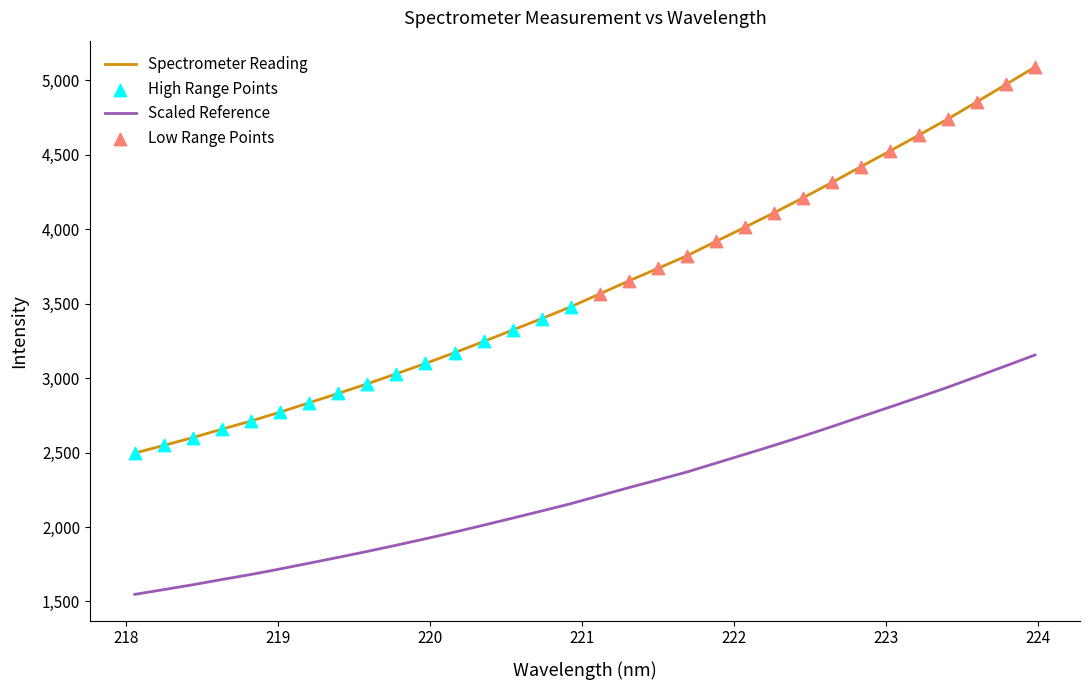

Which series has the widest spread of values?

Spectrometer Reading